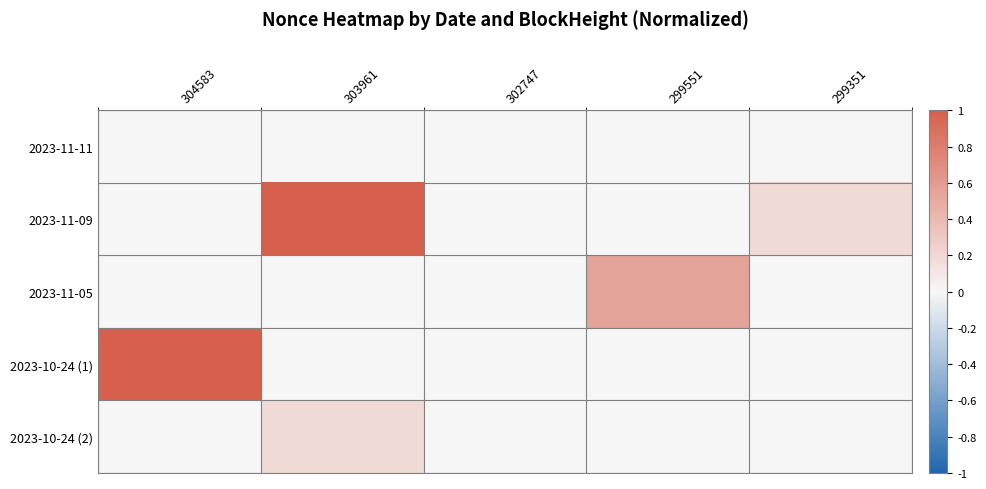

Which series changed the most between 304583 and 303961?

2023-11-09